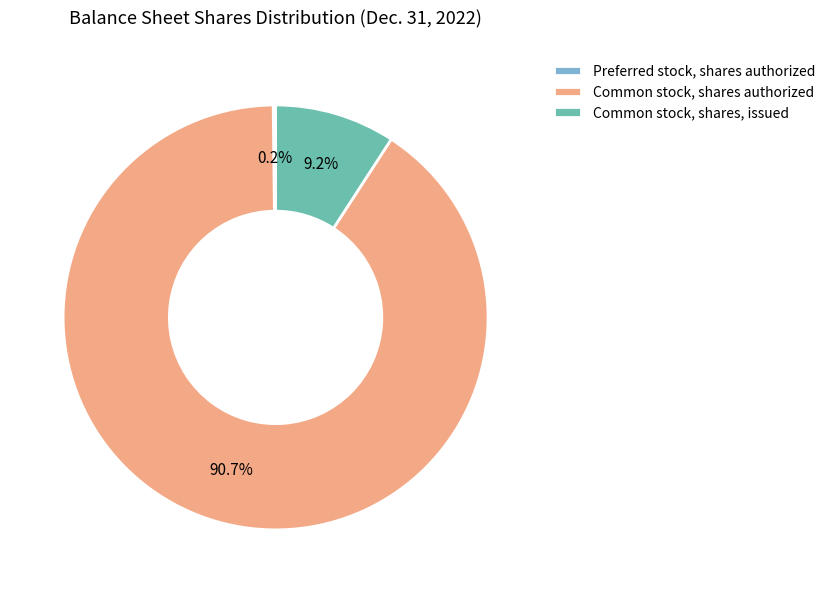

To the nearest percent, what is the average slice percentage?

33%